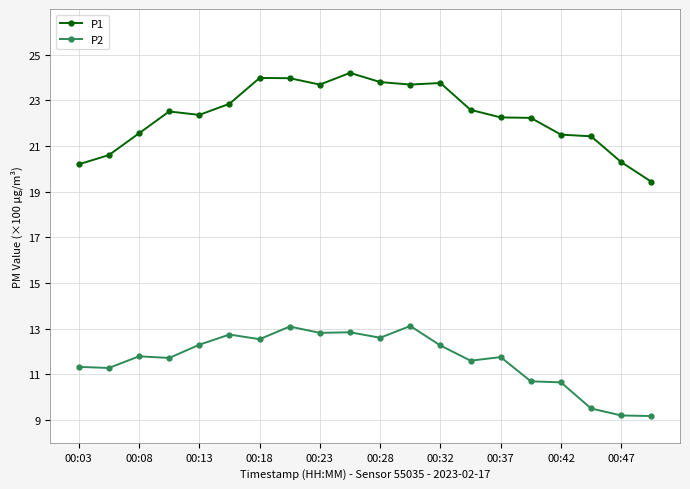

At how many categories does at least one series exceed 11?

20